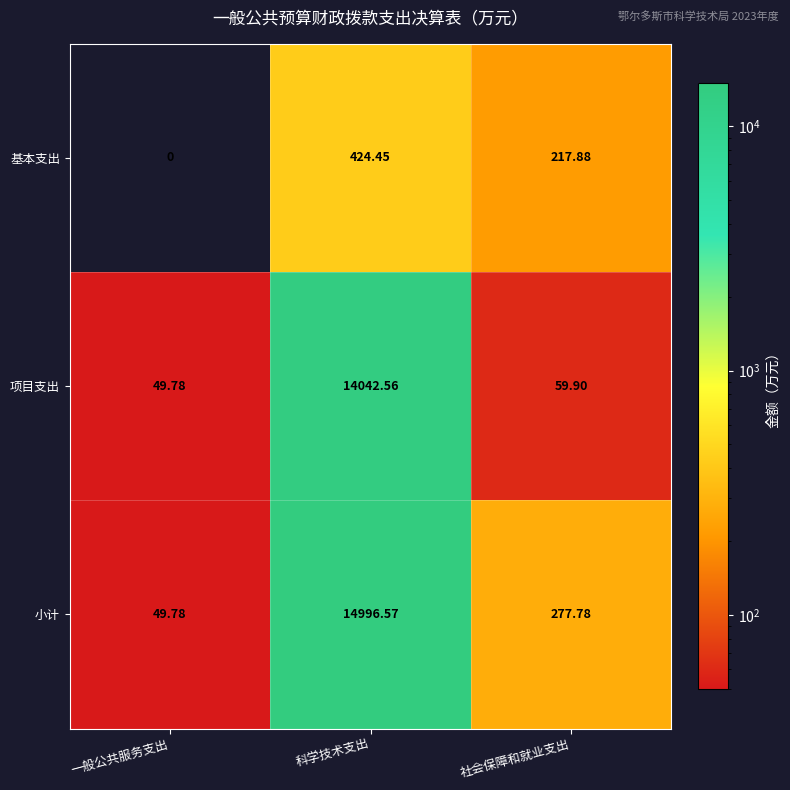

At which category does the chart reach its minimum across all series?

一般公共服务支出